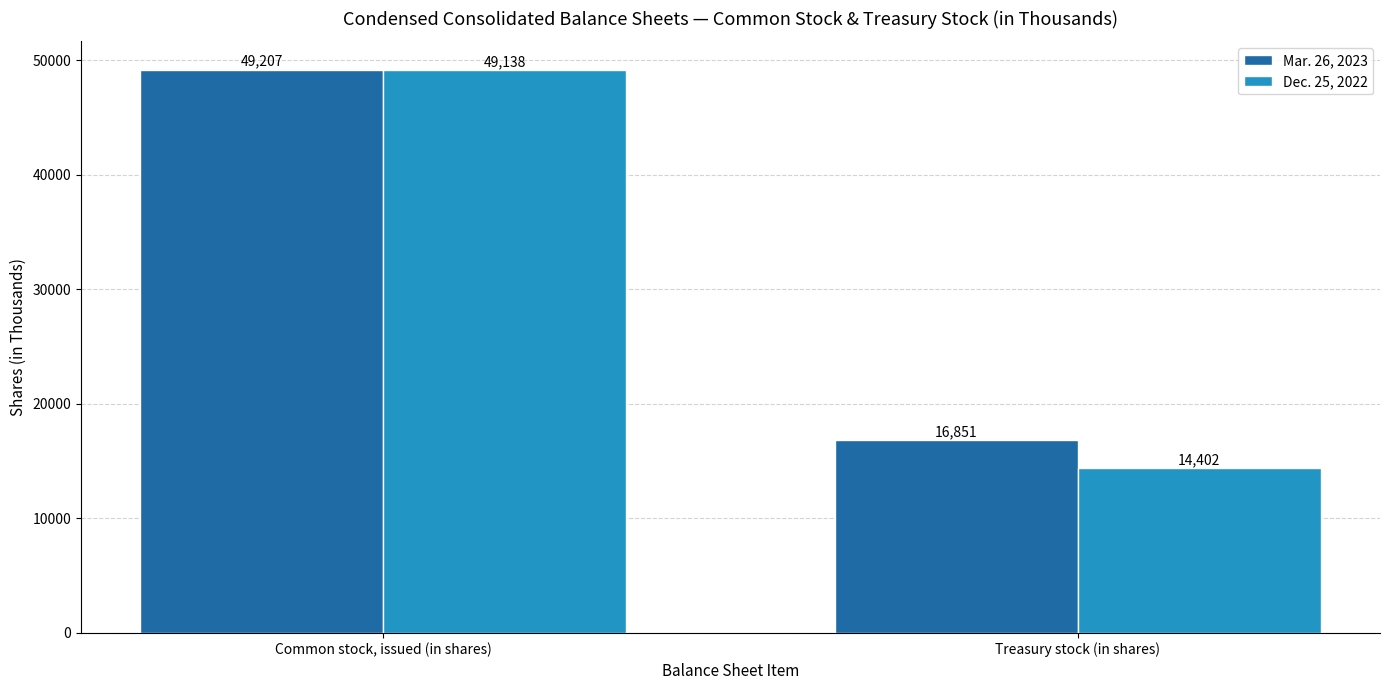

What are all the series names shown in the legend?

Mar. 26, 2023, Dec. 25, 2022